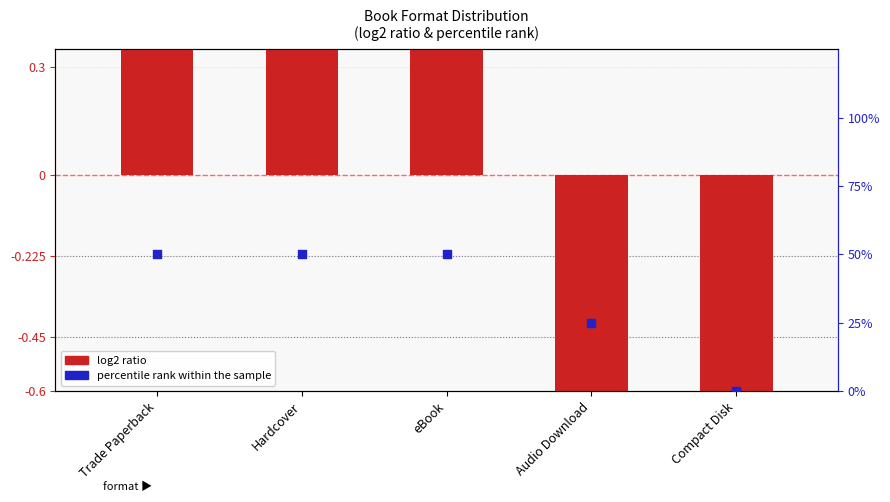

Which series contains the highest Y value?

percentile rank within the sample